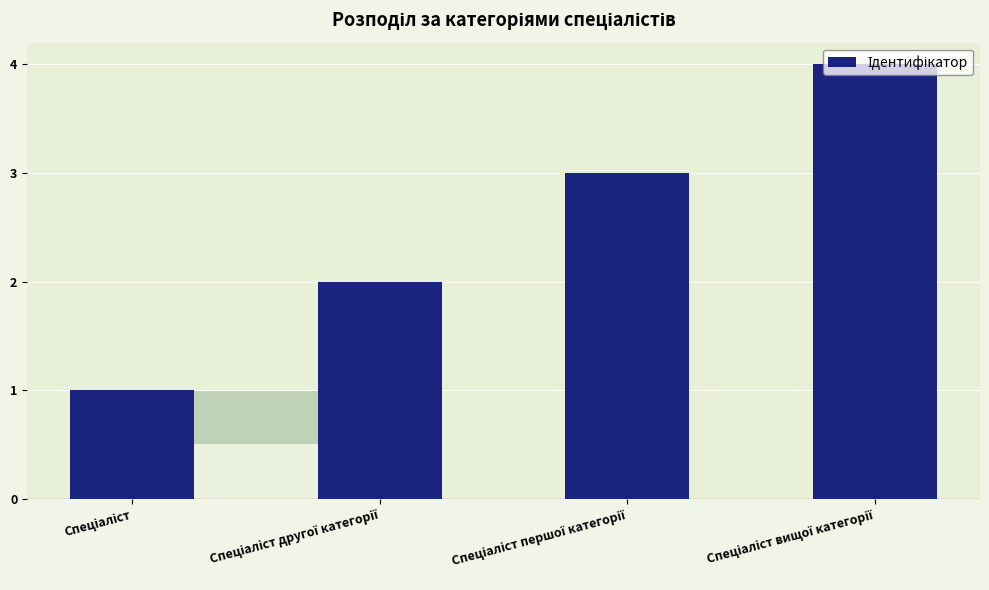

The value at Спеціаліст другої категорії is 3. True or false?

False